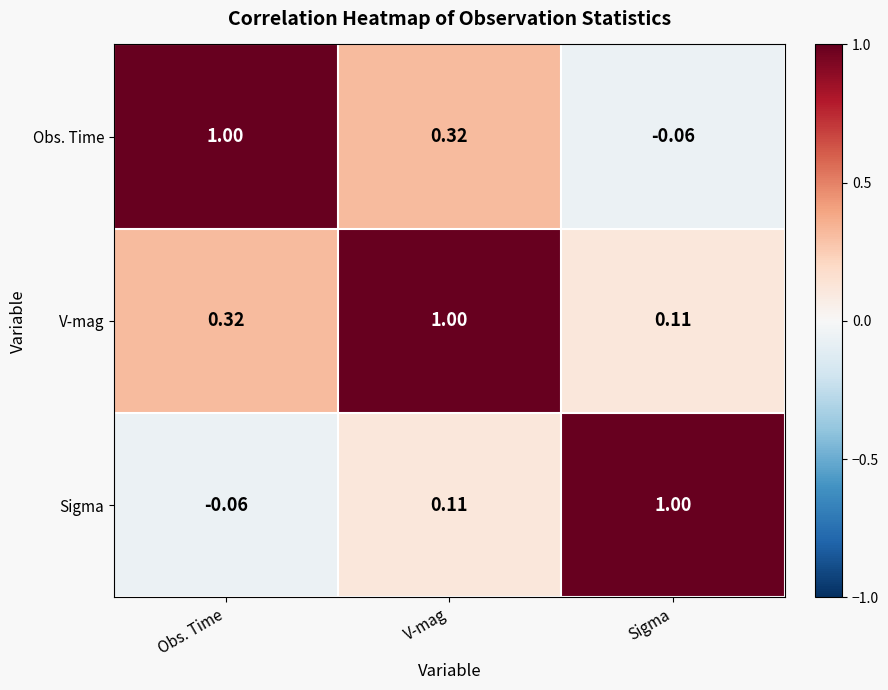

How many distinct data groups are displayed?

3